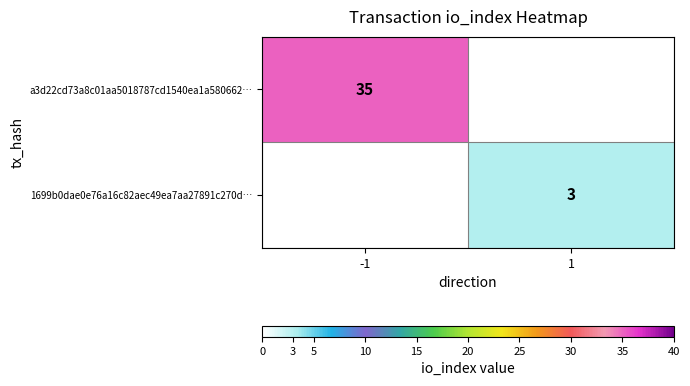

At which category does the chart reach its minimum across all series?

1